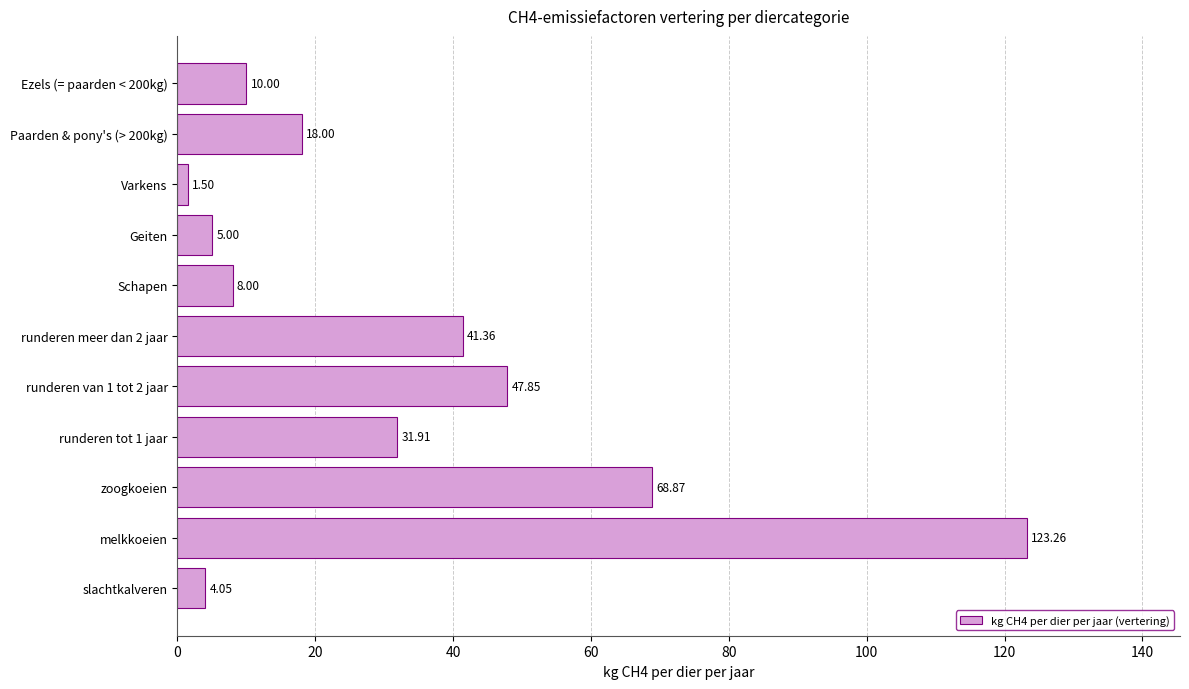

What is the sum of all values?

359.8